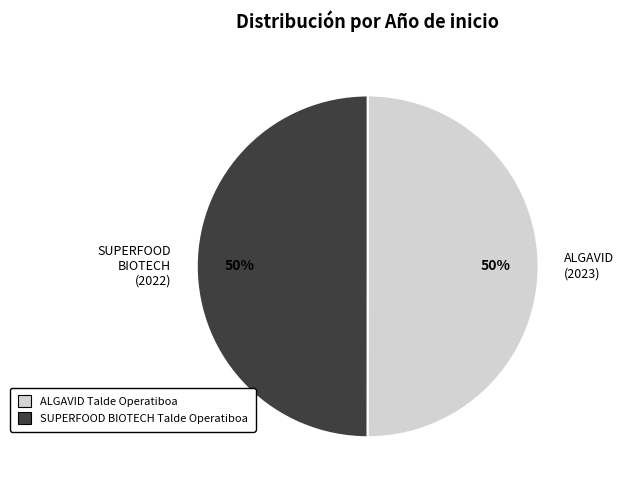

To the nearest percent, what is the combined percentage of SUPERFOOD BIOTECH (2022) and ALGAVID (2023)?

100%